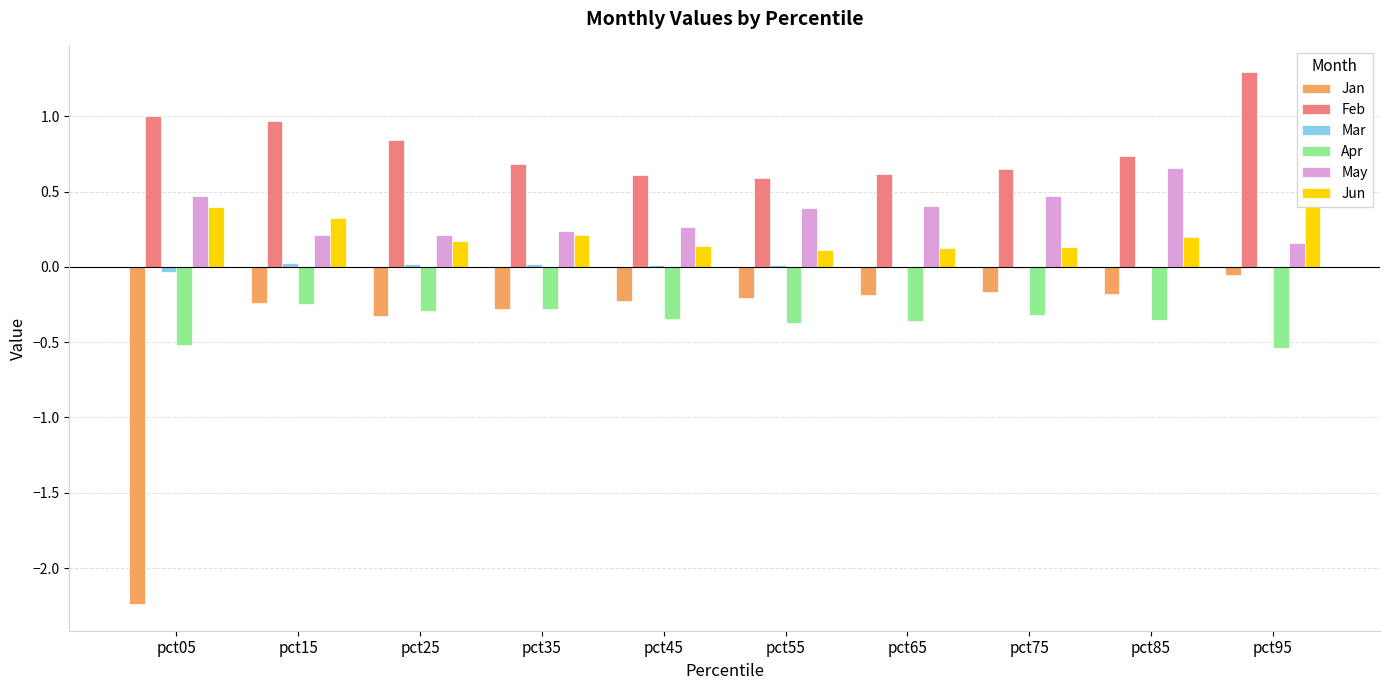

Reading left to right, transcribe all the data shown in this chart.

Jan: pct05=-2.2	pct15=-0.2	pct25=-0.3	pct35=-0.3	pct45=-0.2	pct55=-0.2	pct65=-0.2	pct75=-0.2	pct85=-0.2	pct95=-0.1
Feb: pct05=1.0	pct15=1.0	pct25=0.8	pct35=0.7	pct45=0.6	pct55=0.6	pct65=0.6	pct75=0.7	pct85=0.7	pct95=1.3
Mar: pct05=-0.0	pct15=0.0	pct25=0.0	pct35=0.0	pct45=0.0	pct55=0.0	pct65=-0.0	pct75=-0.0	pct85=0.0	pct95=0.0
Apr: pct05=-0.5	pct15=-0.2	pct25=-0.3	pct35=-0.3	pct45=-0.3	pct55=-0.4	pct65=-0.4	pct75=-0.3	pct85=-0.4	pct95=-0.5
May: pct05=0.5	pct15=0.2	pct25=0.2	pct35=0.2	pct45=0.3	pct55=0.4	pct65=0.4	pct75=0.5	pct85=0.7	pct95=0.2
Jun: pct05=0.4	pct15=0.3	pct25=0.2	pct35=0.2	pct45=0.1	pct55=0.1	pct65=0.1	pct75=0.1	pct85=0.2	pct95=0.4